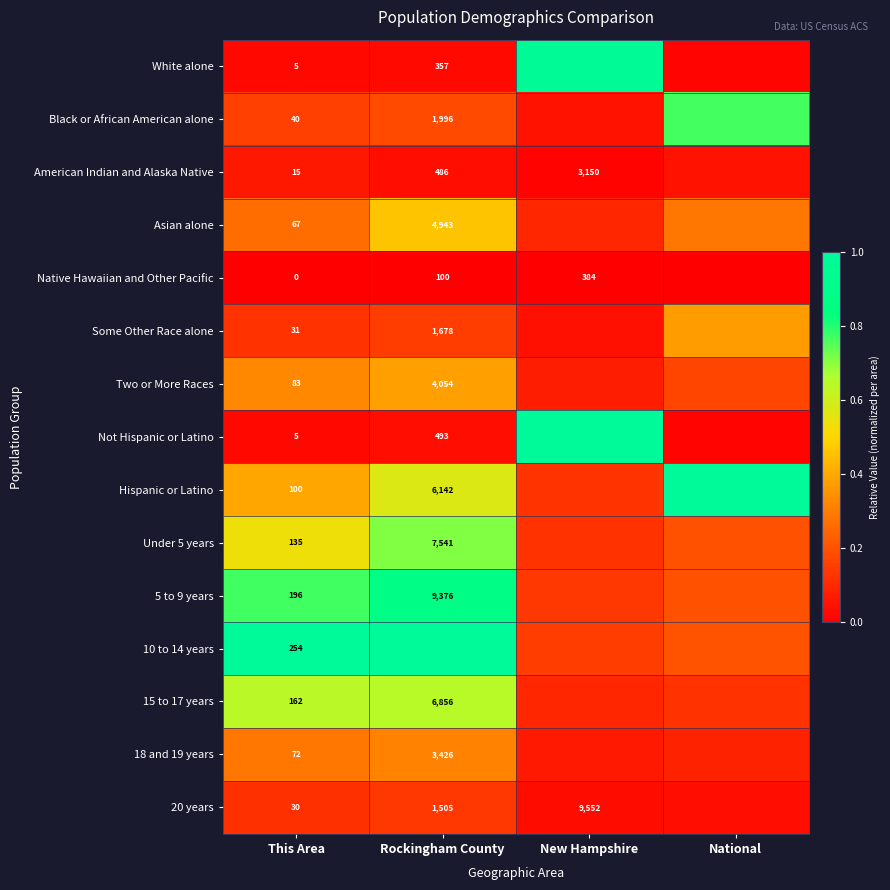

Is the value of Two or More Races at This Area greater than the value of 20 years at New Hampshire?

No